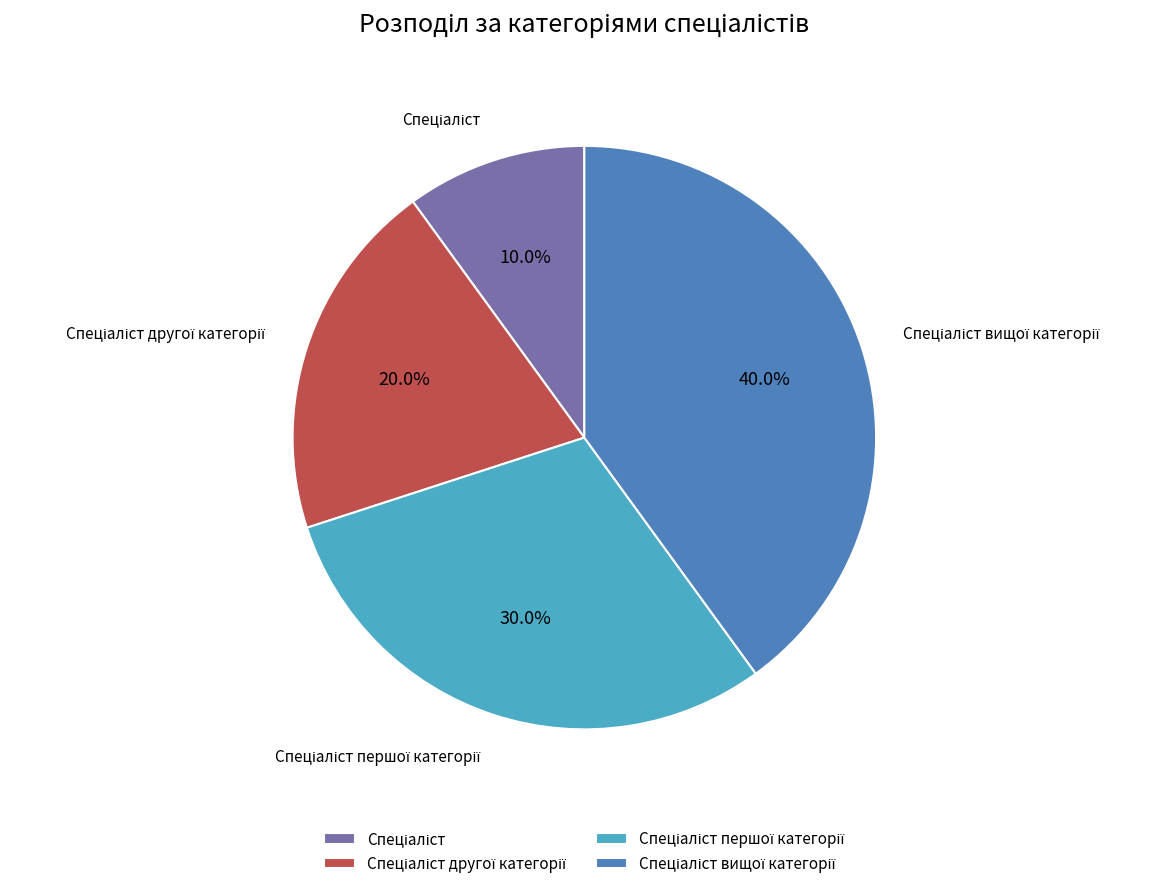

Is there a majority slice in this chart?

No